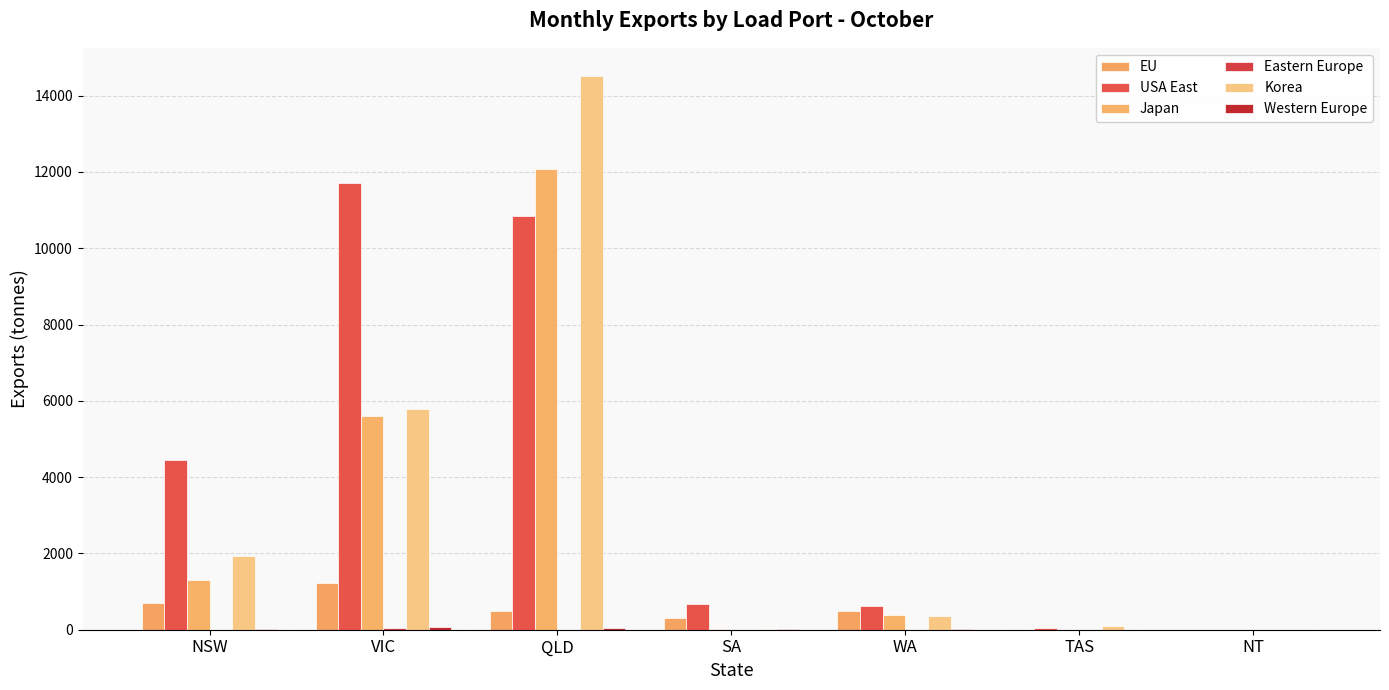

Is it true that Japan equals 0 at NT?

True